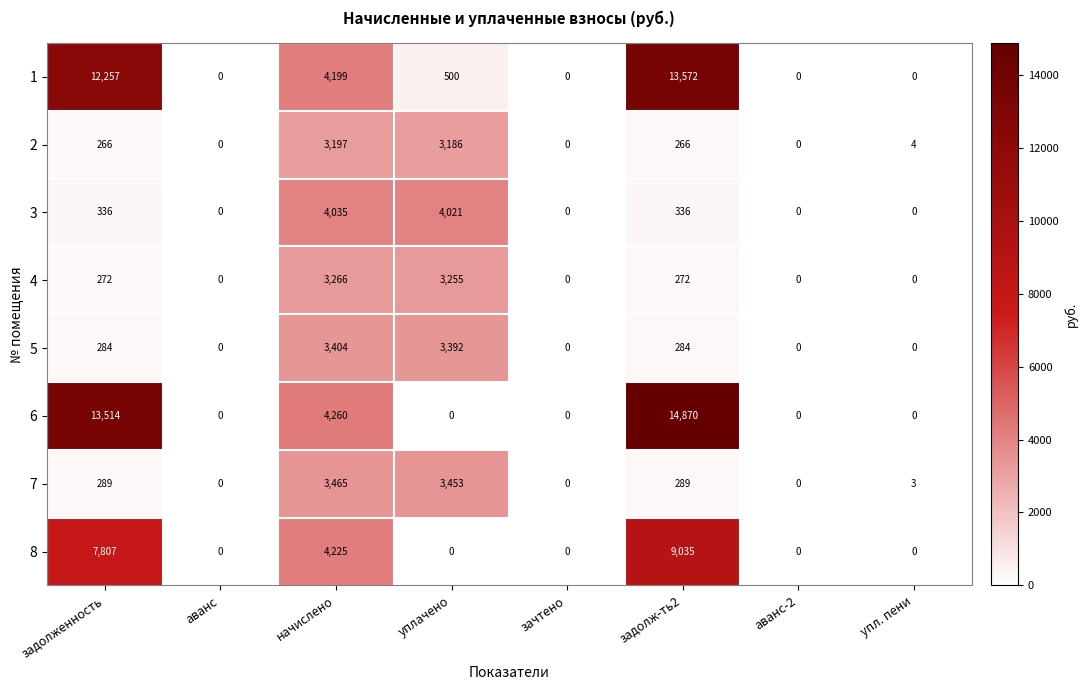

How many data points does each series have?

8